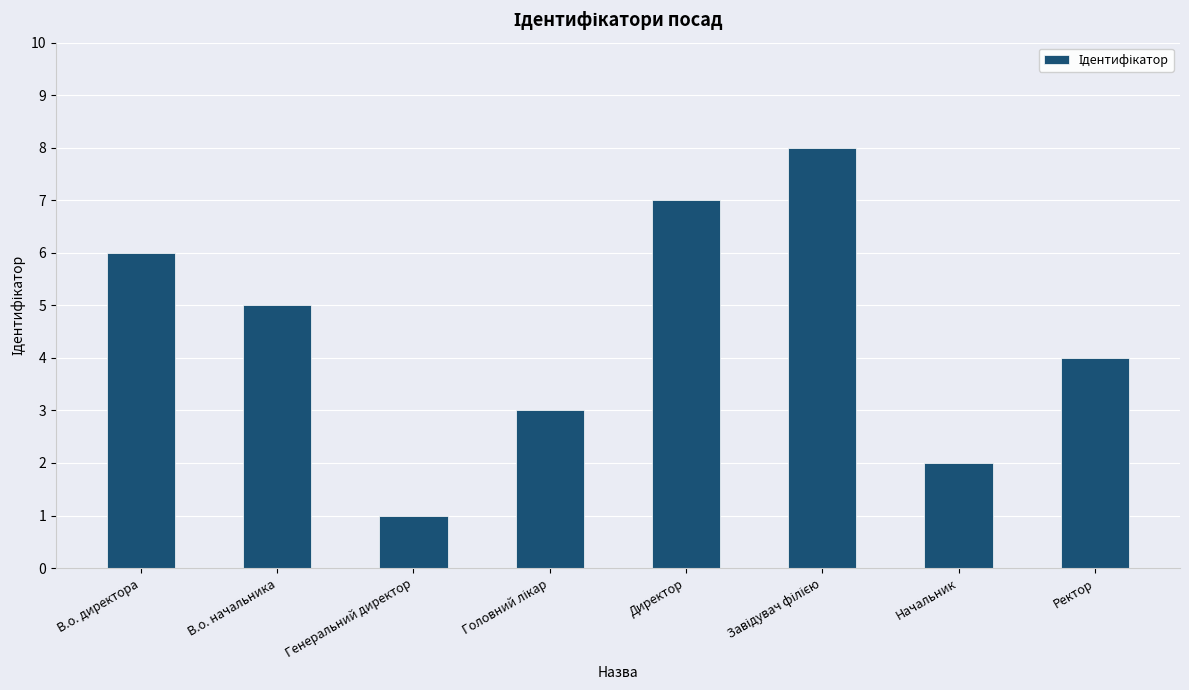

What position from the right is Ректор?

1